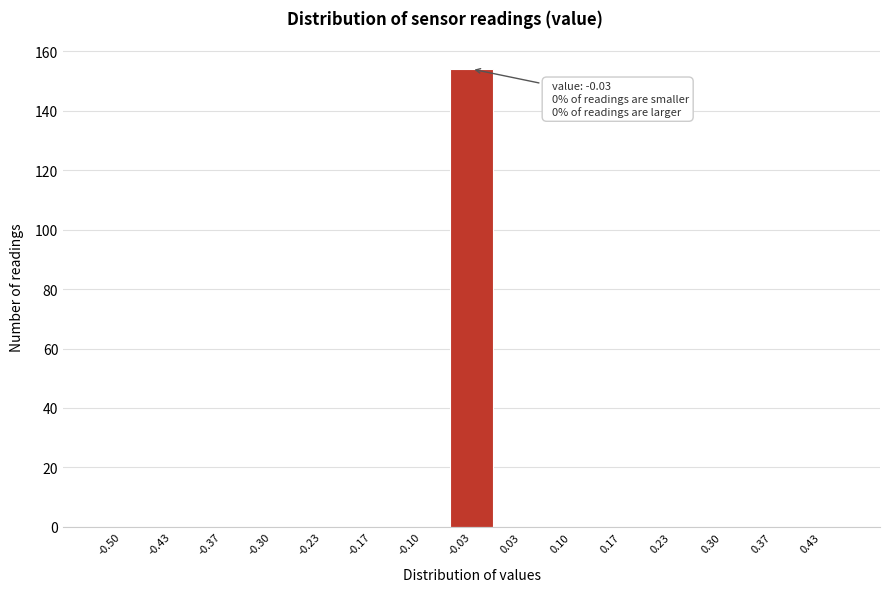

Reading left to right, what are all the values shown in this chart?

-0.50=0	-0.43=0	-0.37=0	-0.30=0	-0.23=0	-0.17=0	-0.10=0	-0.03=154	0.03=0	0.10=0	0.17=0	0.23=0	0.30=0	0.37=0	0.43=0